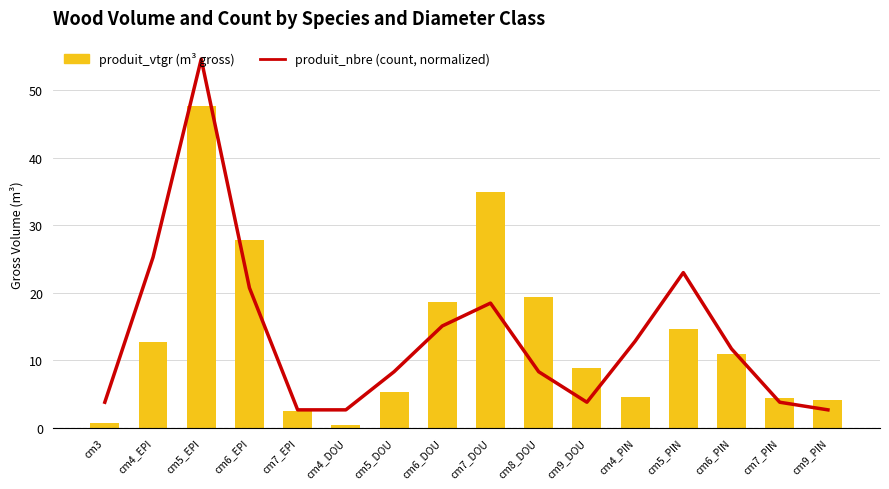

How many data points in produit_nbre (count, normalized) are less than 11?

8